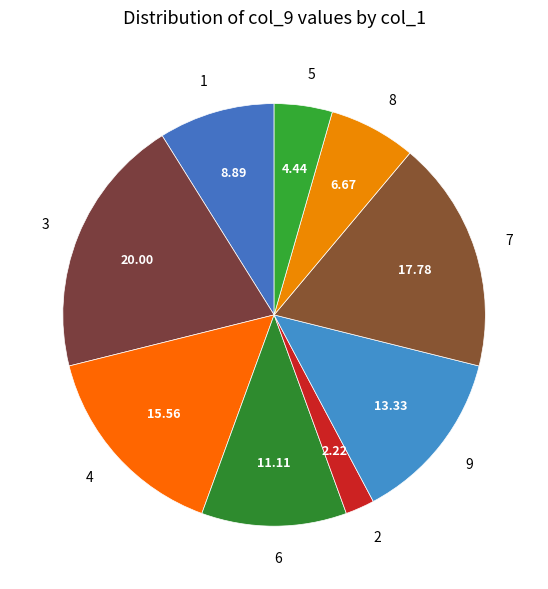

The 1 slice represents 1% of the pie. True or false?

False